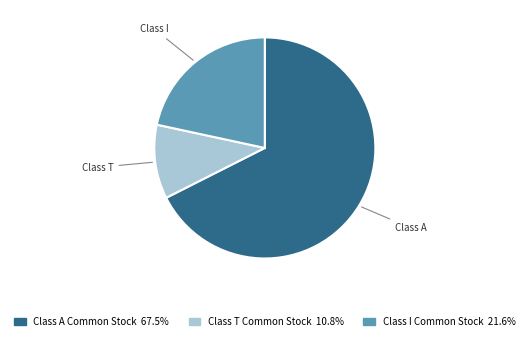

Combined, do Class T Common Stock and Class A Common Stock account for over 50%?

Yes